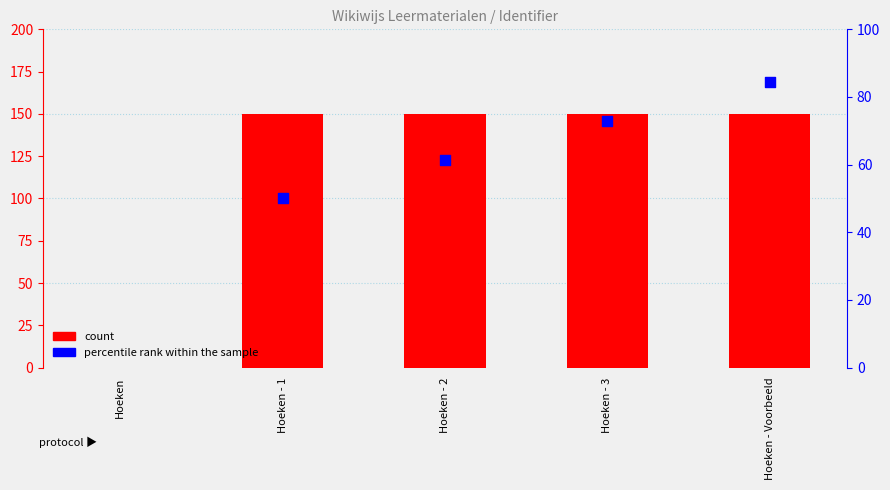

Between Hoeken - Voorbeeld and Hoeken, which is larger?

Hoeken - Voorbeeld